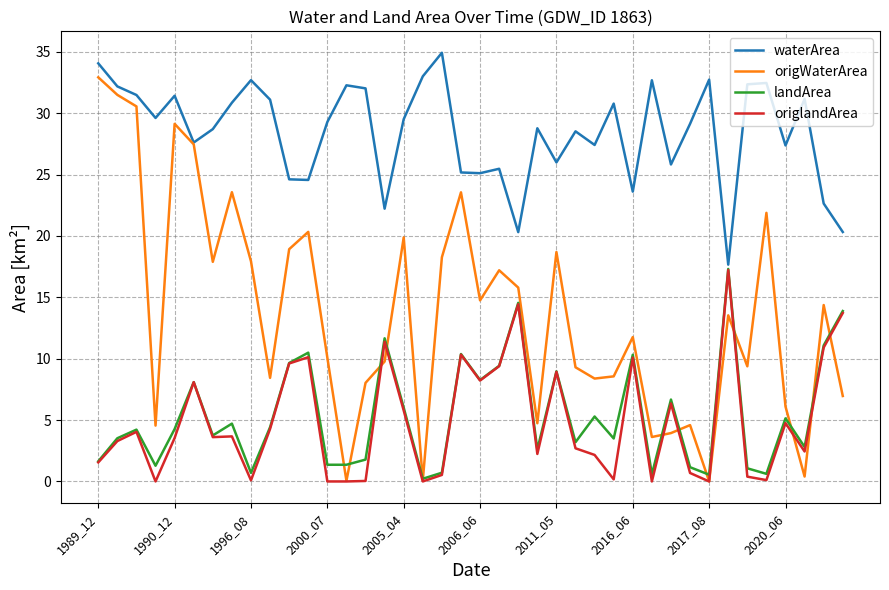

Which series has the largest range (max minus min)?

origWaterArea